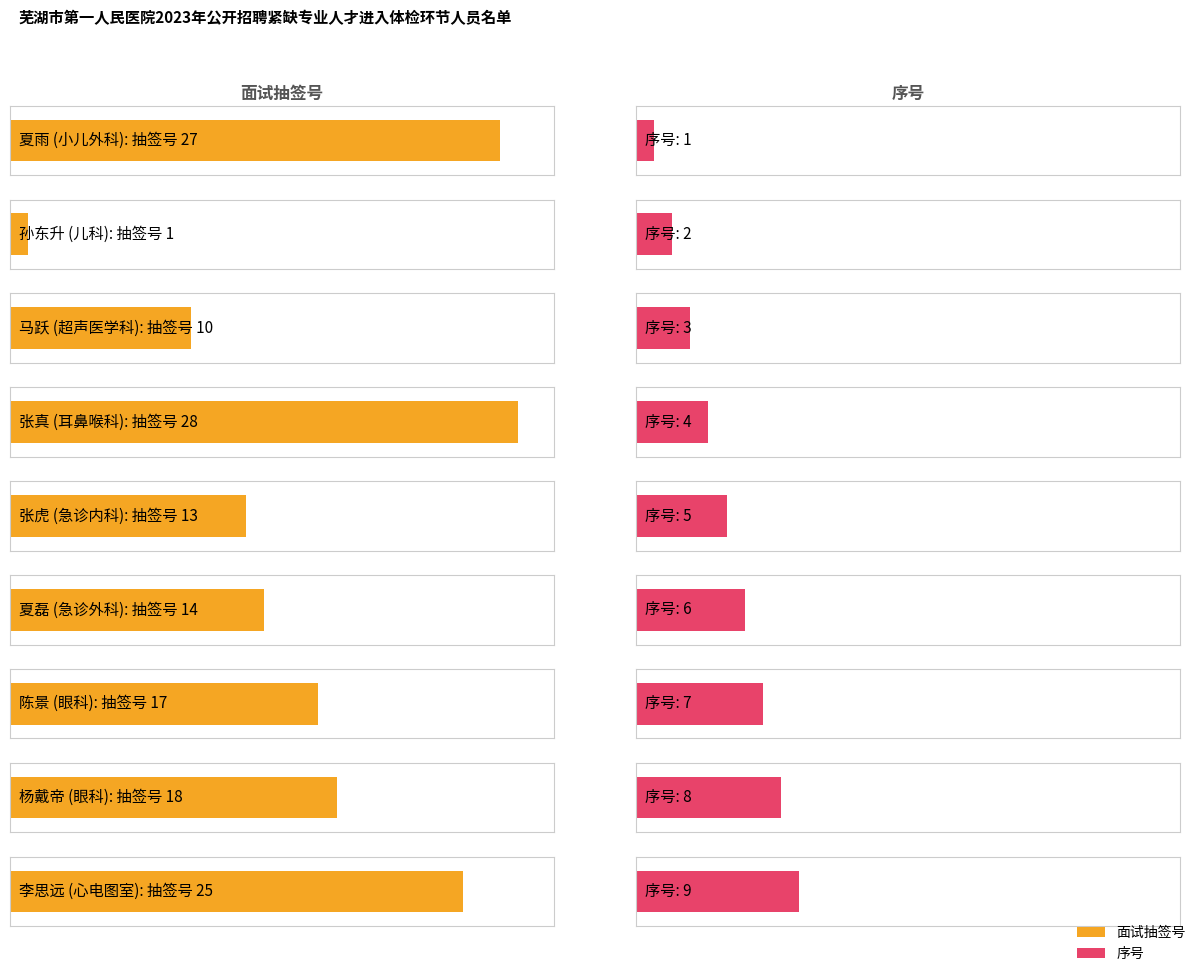

What is the label of the 2nd bar from the left?

孙东升